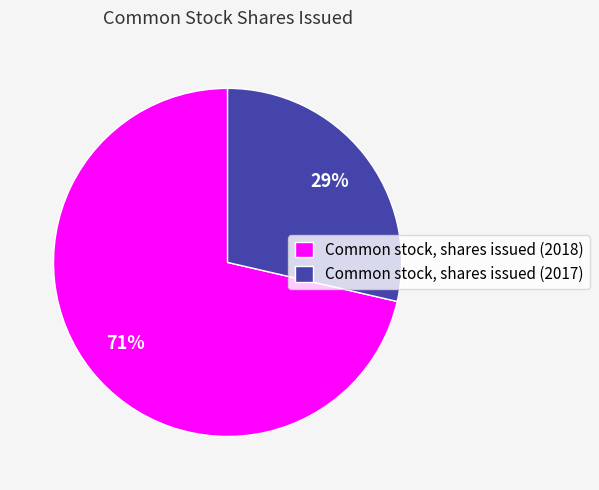

Does Common stock, shares issued (2018) account for over 50% of the chart?

Yes